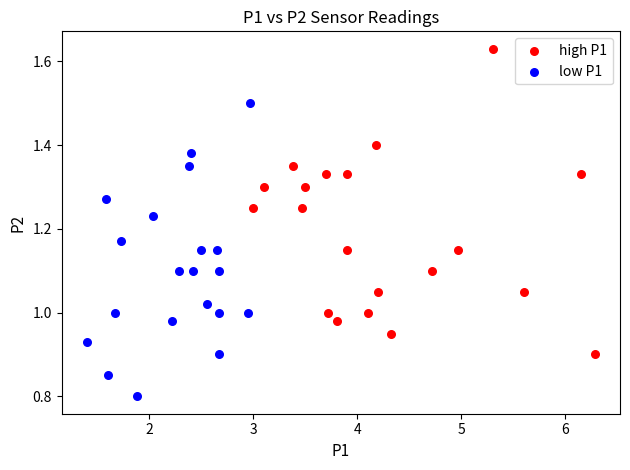

Which series reaches the minimum Y coordinate?

low P1